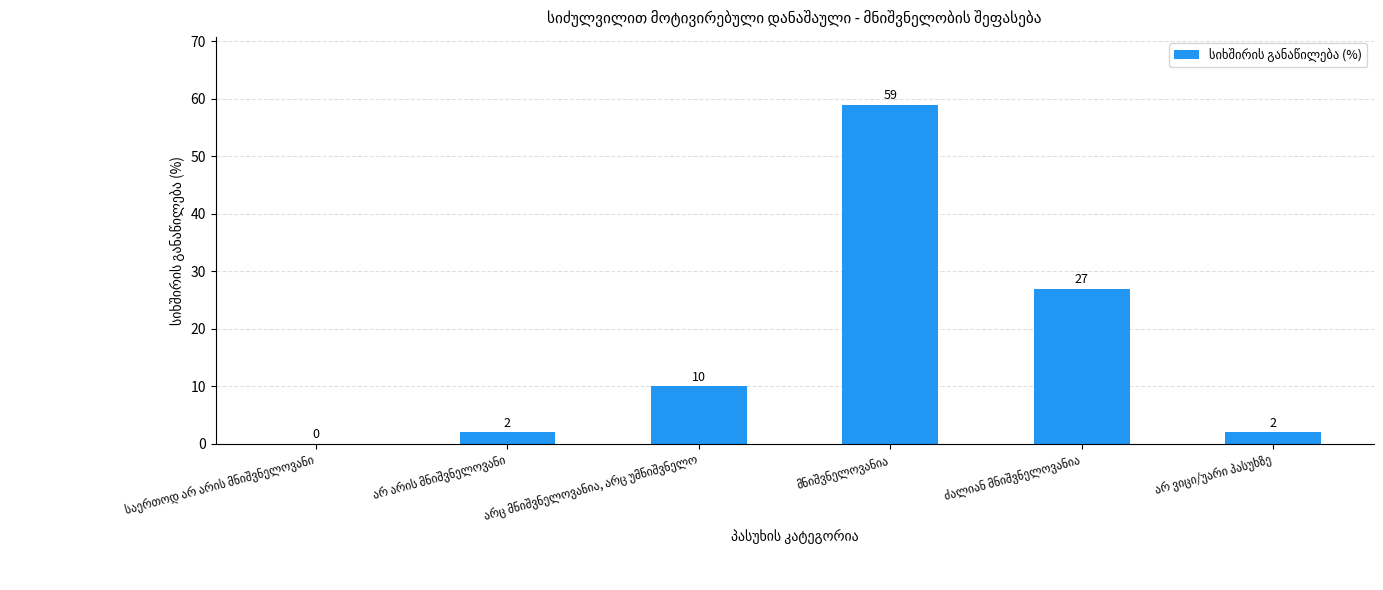

How many values are above zero?

5